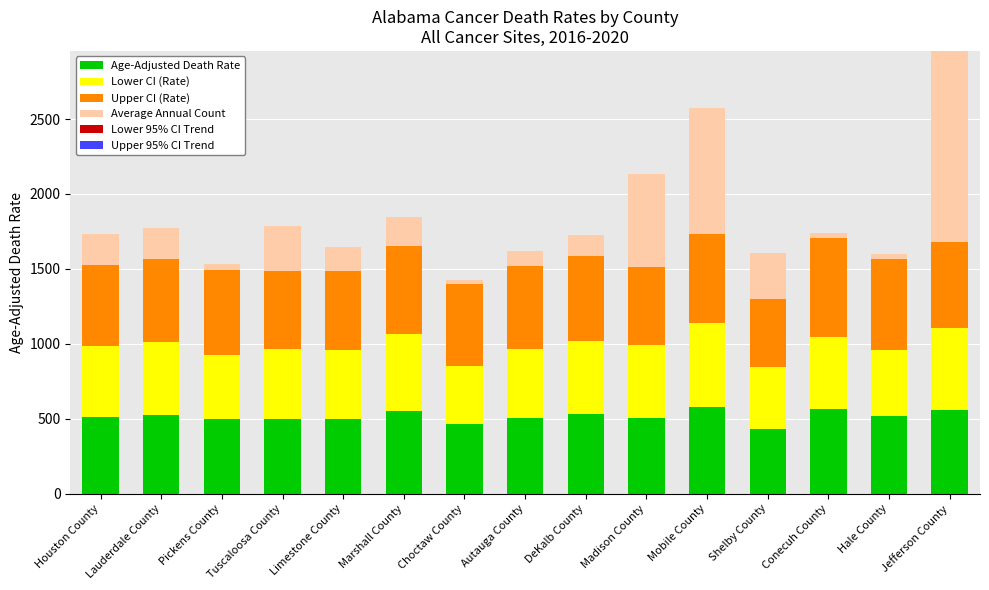

What is the average value of the Age-Adjusted Death Rate series?

514.7